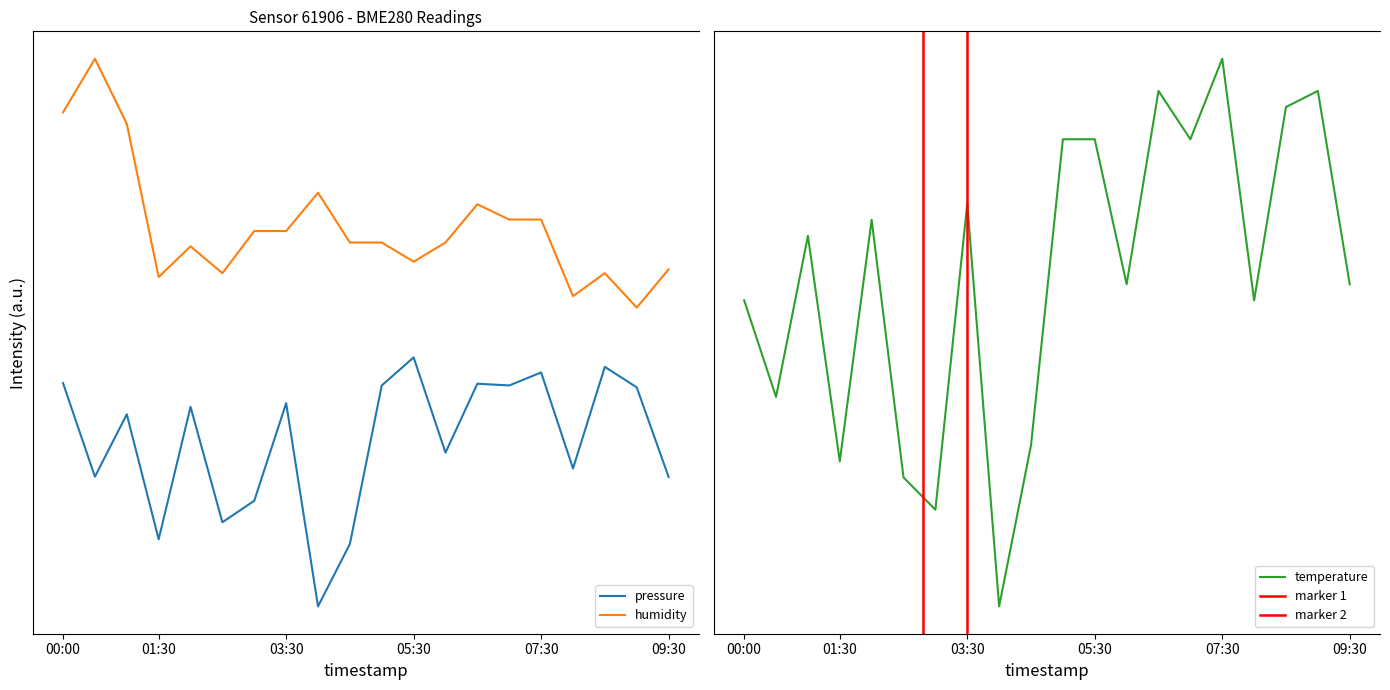

Which label corresponds to the largest value in the chart?

00:30